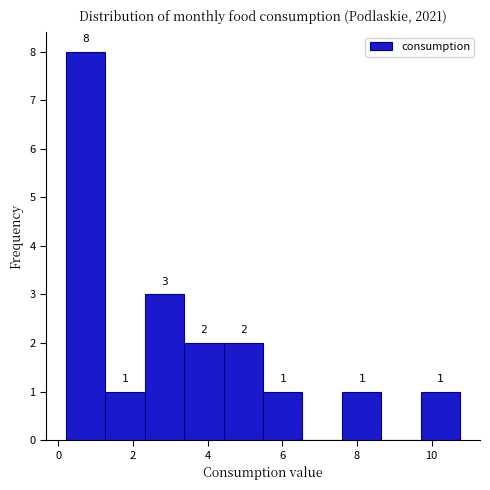

Which range on the x-axis has the tallest bar?

0.2 to 1.2